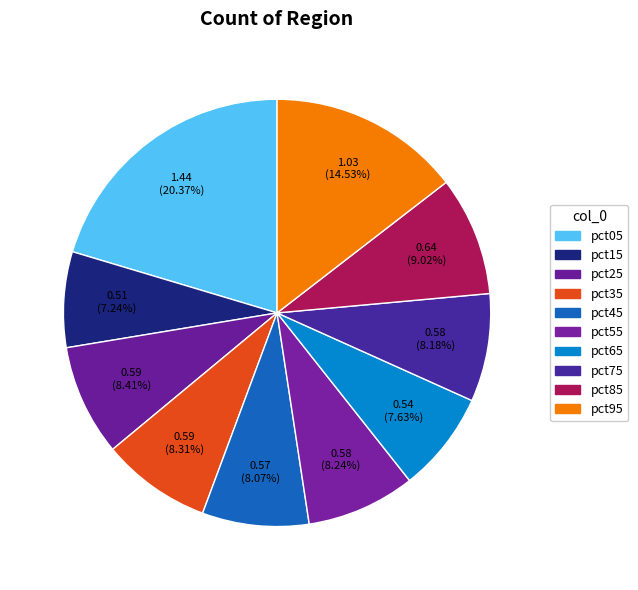

Count the number of slices in the pie.

10